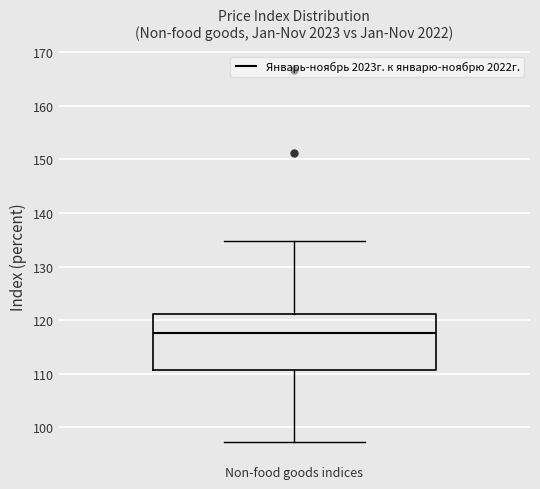

Read this box plot against the y-axis: the position of the median line, the range covered by the box, and the ends of both whiskers. The values are not printed on the chart, so give them approximately, as read against the axis.

median 118, box 111 to 121, whiskers 97 to 135